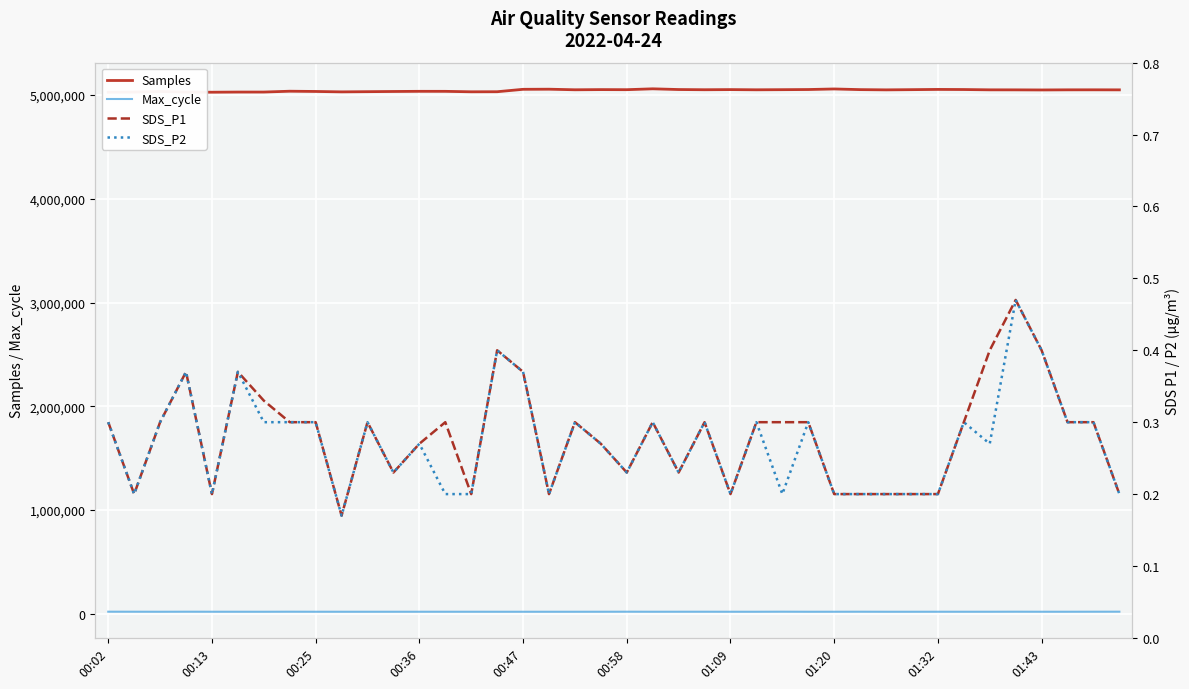

True or false: Samples and Max_cycle intersect in this chart.

False